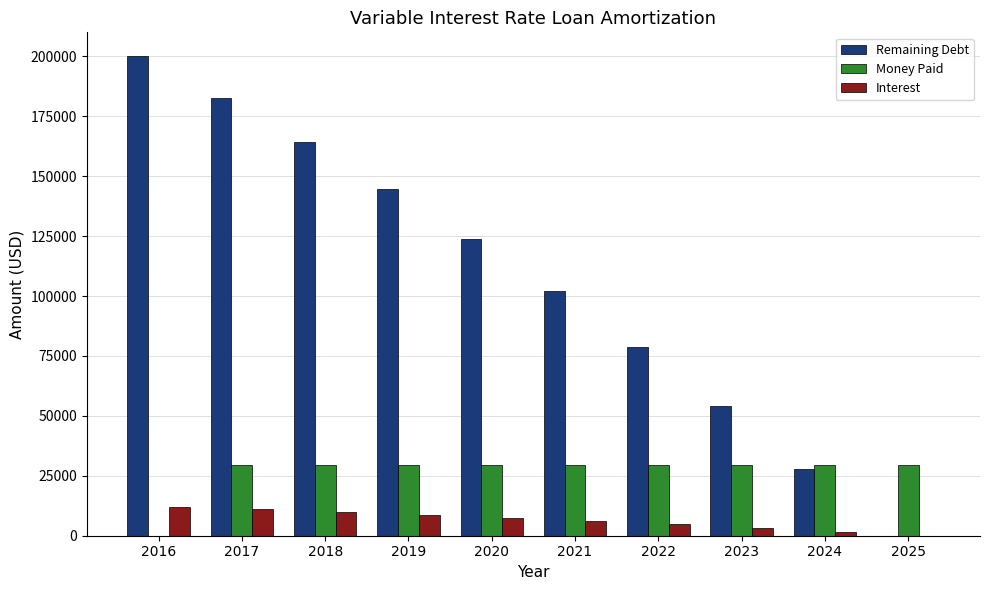

How many data points in Money Paid are above 29404?

9